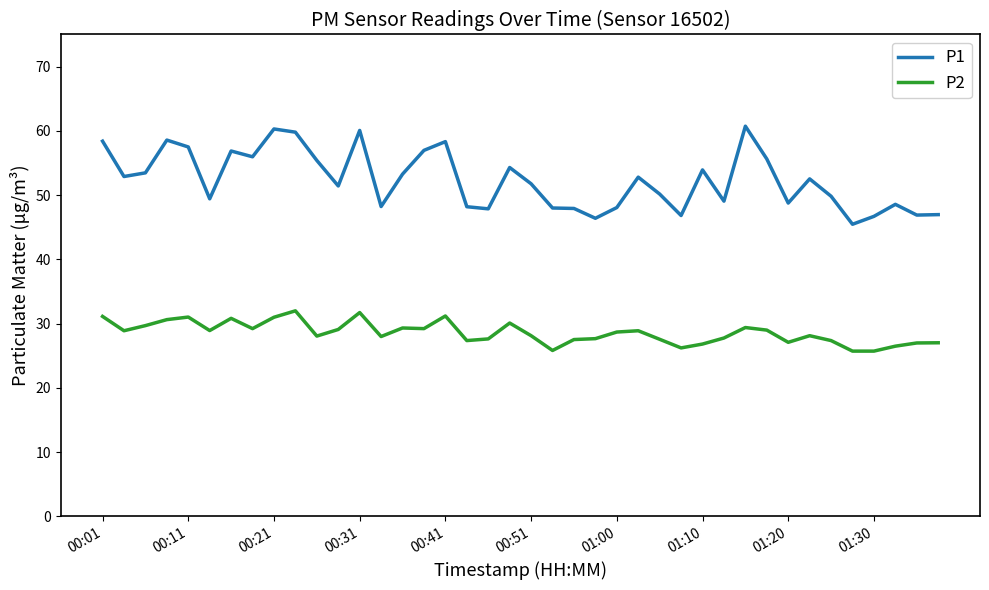

Which series has the largest range (max minus min)?

P1